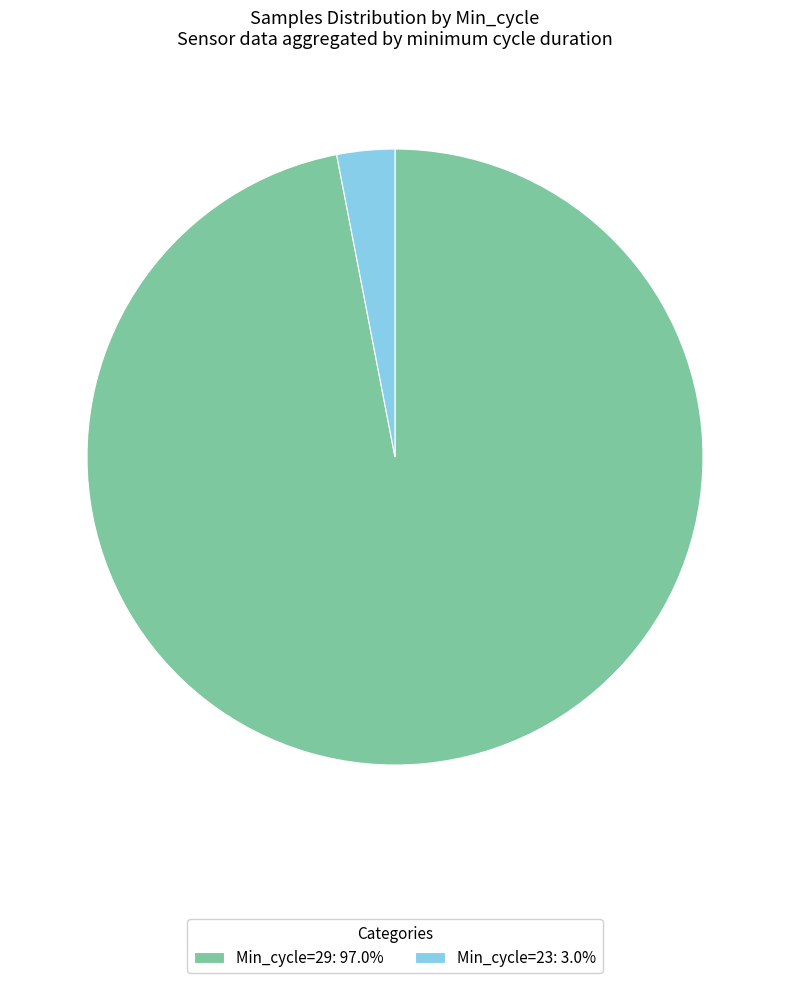

Is the sum of Min_cycle=23: 3.0% and Min_cycle=29: 97.0% greater than half?

Yes